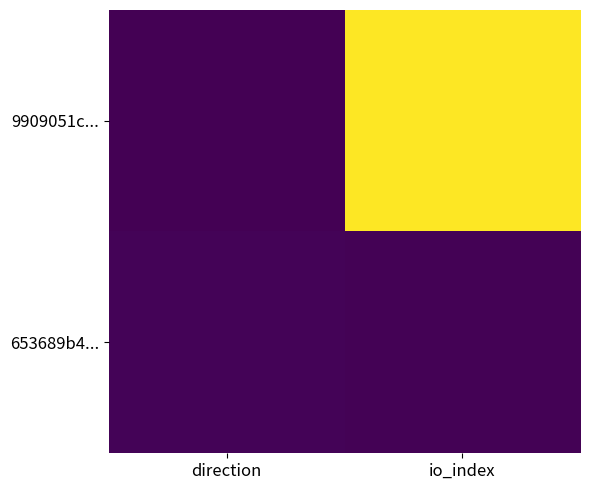

What is the maximum value shown in the chart?

187